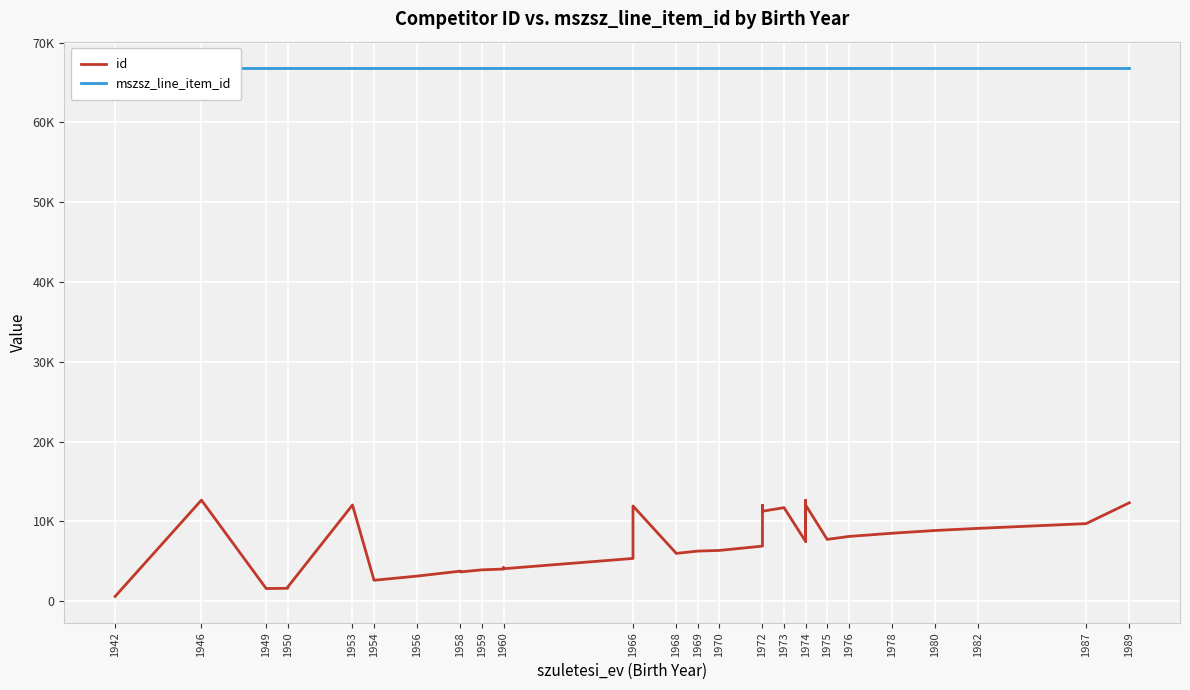

What position from the left is 1953?

5